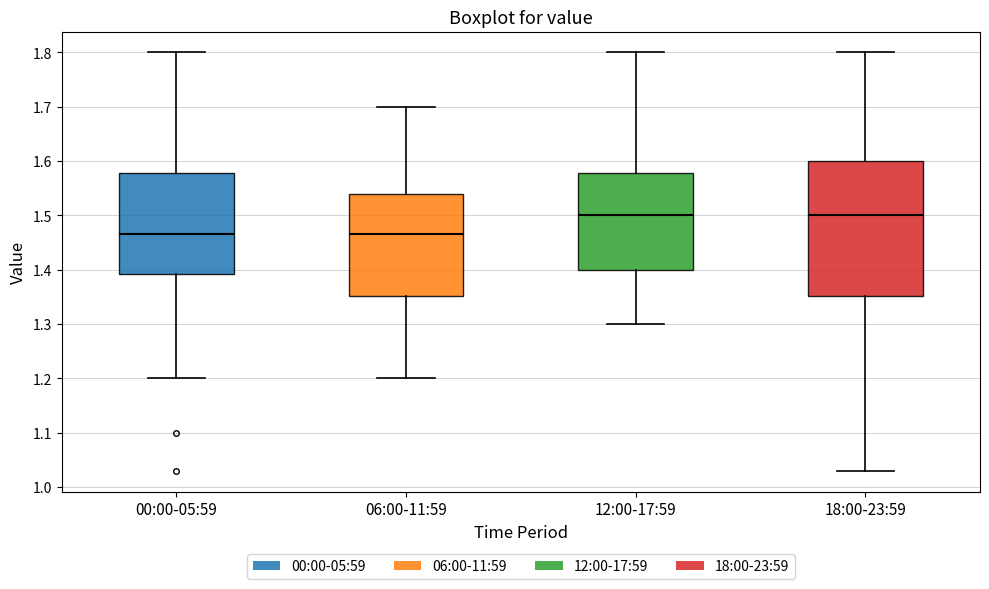

Reading left to right, read every box against the y-axis: the position of its median line, the range the box covers, and the ends of its whiskers. The values are not printed on the chart, so give them approximately, as read against the axis.

00:00-05:59: median 1.47, box 1.39 to 1.58, whiskers 1.20 to 1.80
06:00-11:59: median 1.47, box 1.35 to 1.54, whiskers 1.20 to 1.70
12:00-17:59: median 1.50, box 1.40 to 1.58, whiskers 1.30 to 1.80
18:00-23:59: median 1.50, box 1.35 to 1.60, whiskers 1.03 to 1.80